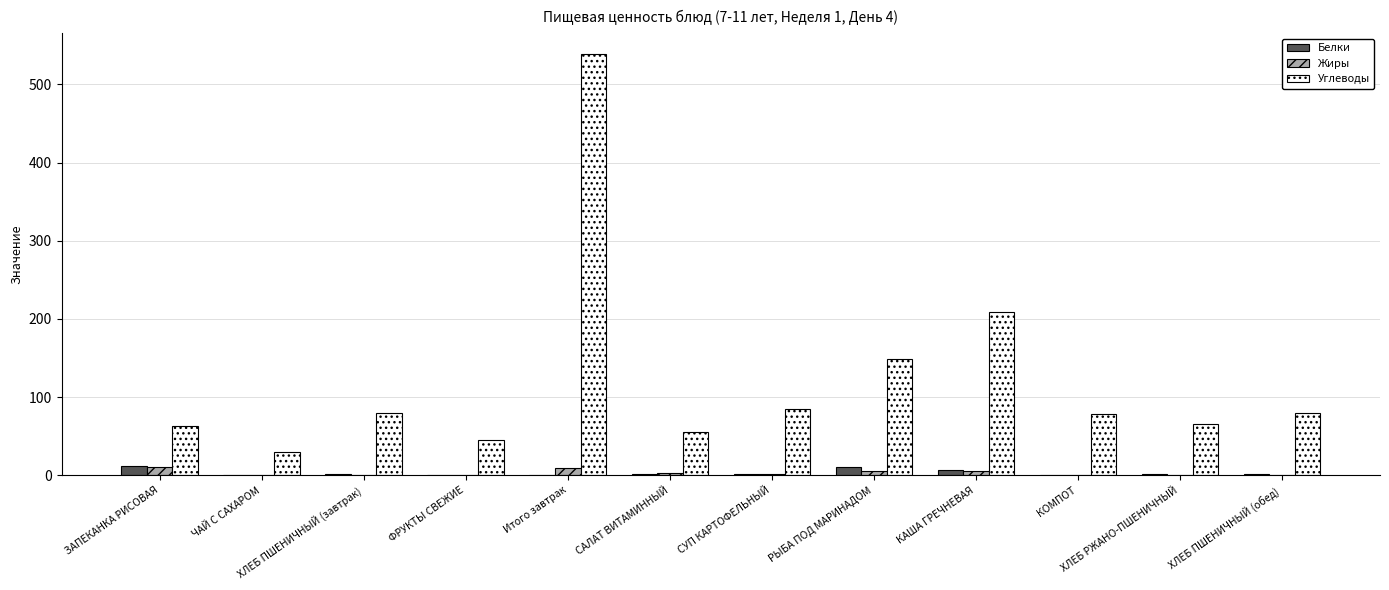

What is the difference between the Углеводы values at ХЛЕБ РЖАНО-ПШЕНИЧНЫЙ and КОМПОТ?

12.5